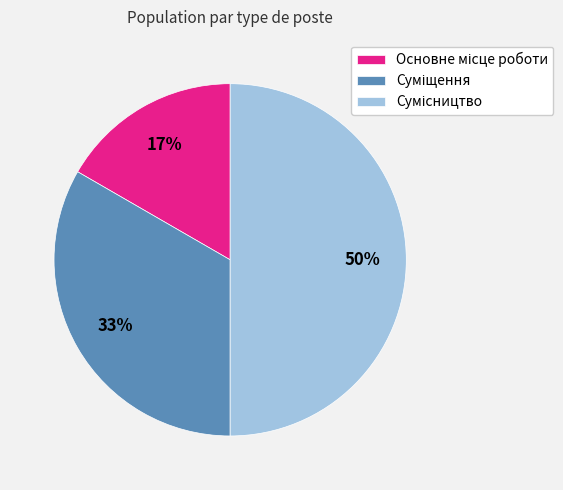

To the nearest percent, what is the difference between the largest and smallest slice percentages?

33%